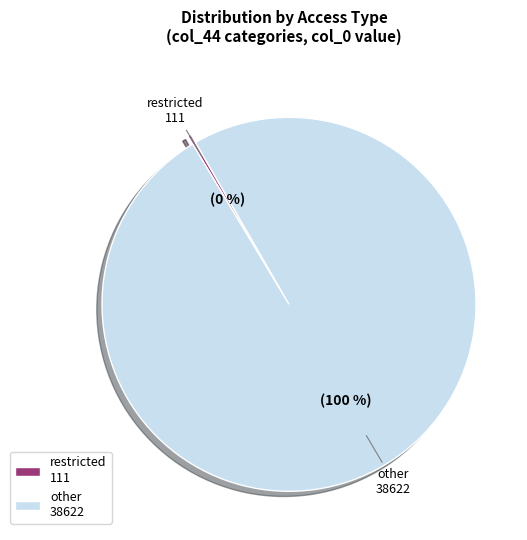

Is it true that restricted 111 is 10% of the pie?

False